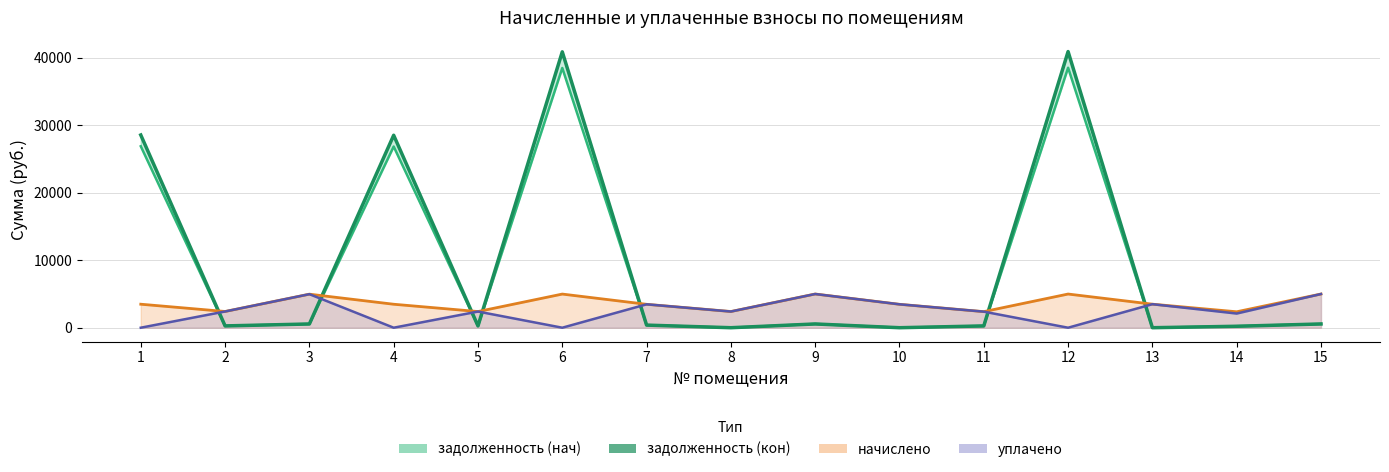

Between which two adjacent categories do начислено and задолженность (нач) first intersect?

1 and 2